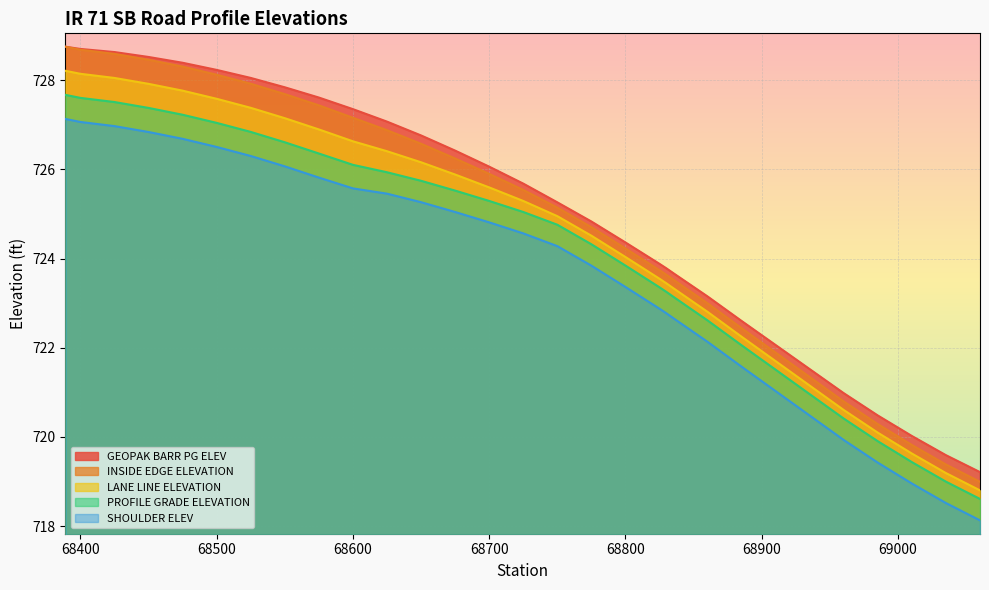

True or false: SHOULDER ELEV has a value of 247.6 at 68985.18.

False